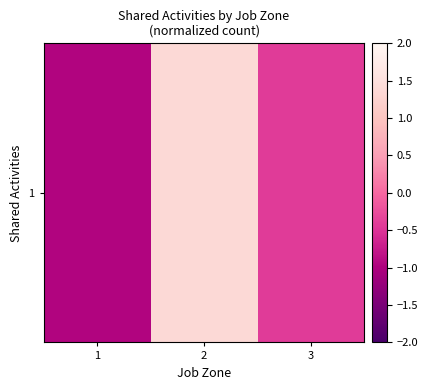

How many negative values are there?

2